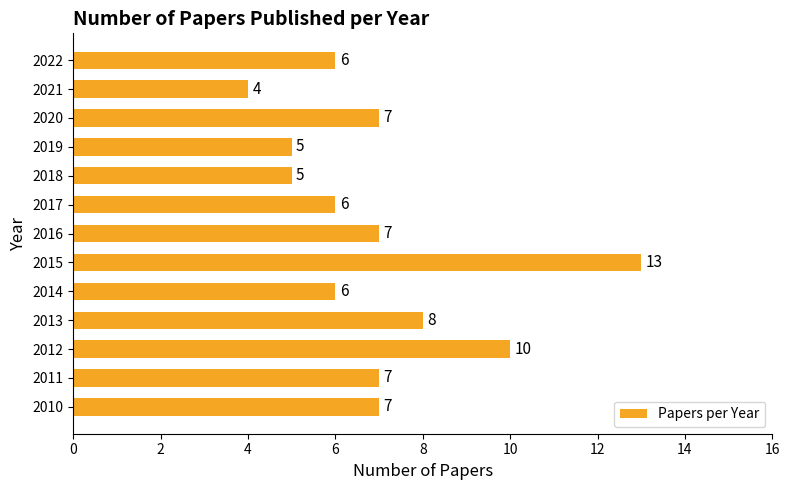

What is the greatest value displayed?

13